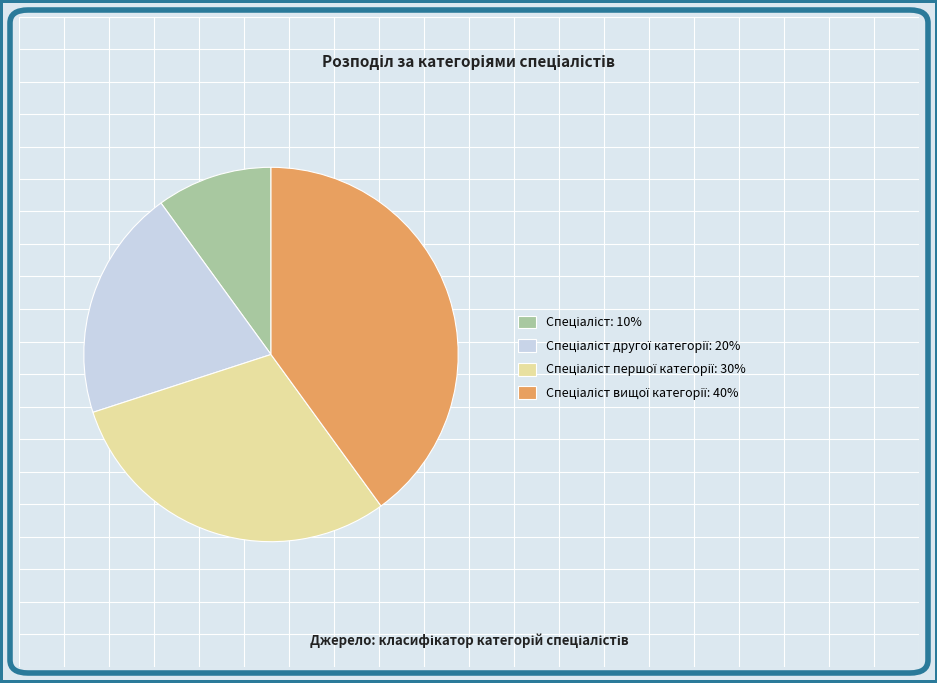

How many slices are in this pie chart?

4